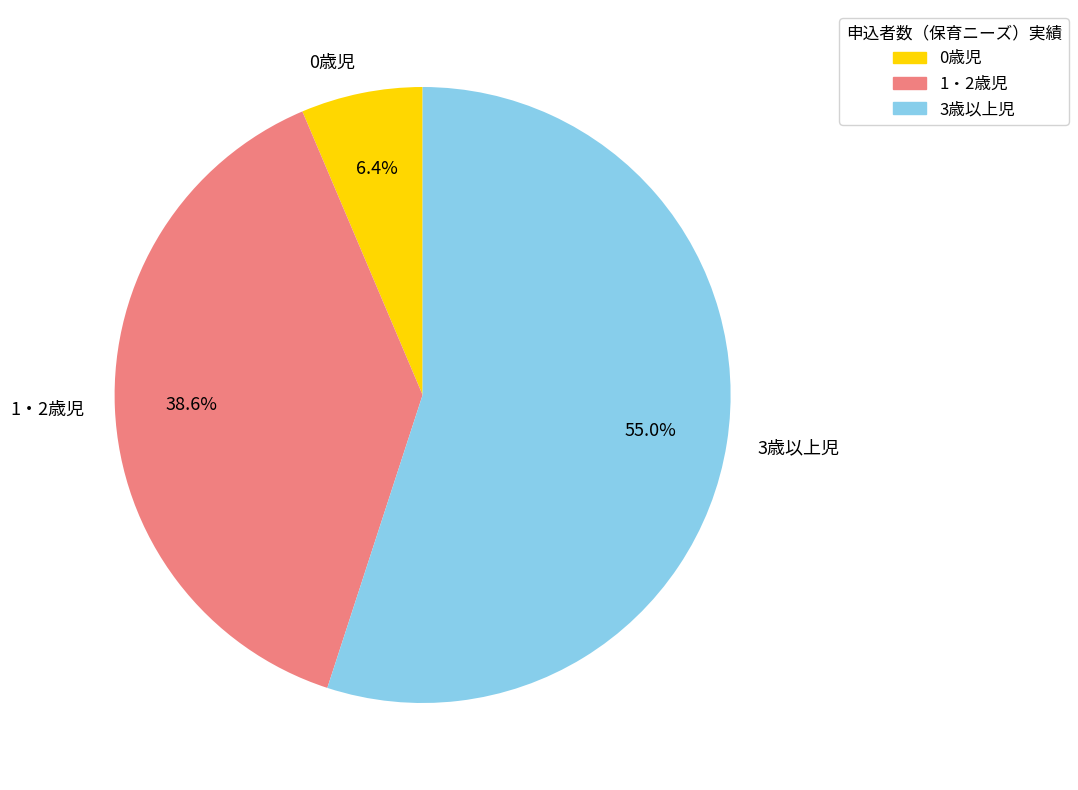

Does any single category account for the majority?

Yes